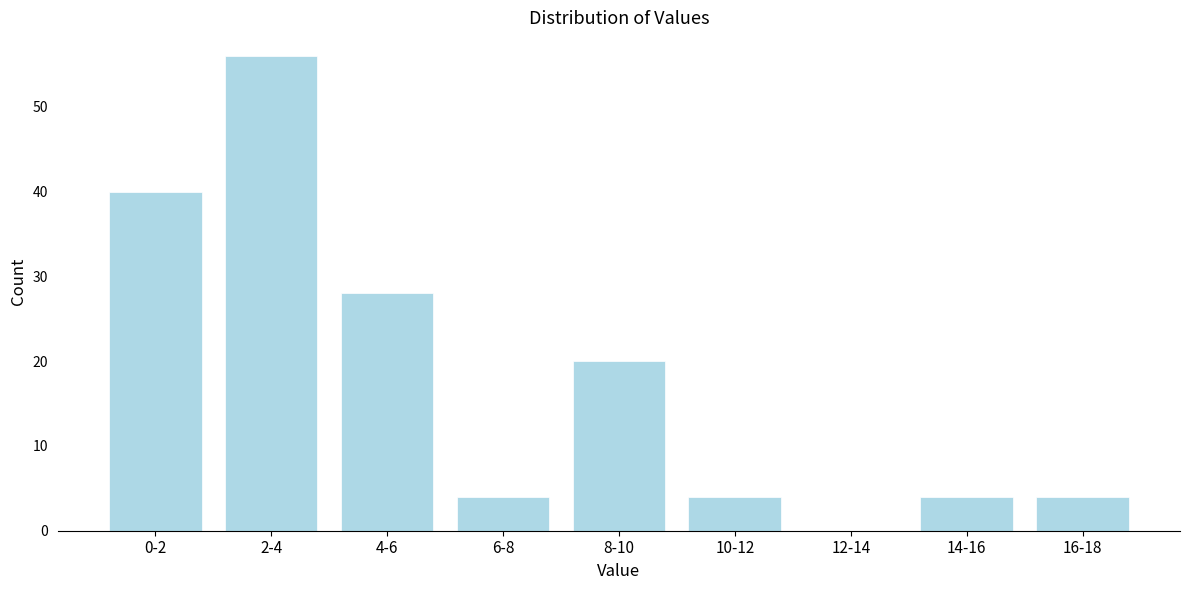

Reading left to right, extract all data points from this chart.

0-2=40	2-4=56	4-6=28	6-8=4	8-10=20	10-12=4	12-14=0	14-16=4	16-18=4